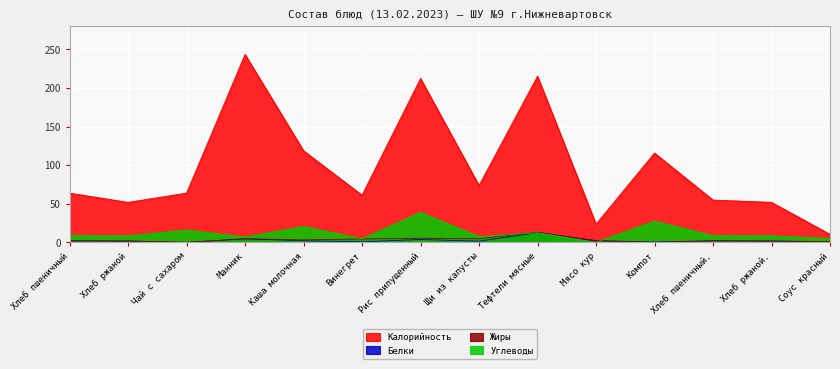

What are all the series names shown in the legend?

Калорийность, Белки, Жиры, Углеводы